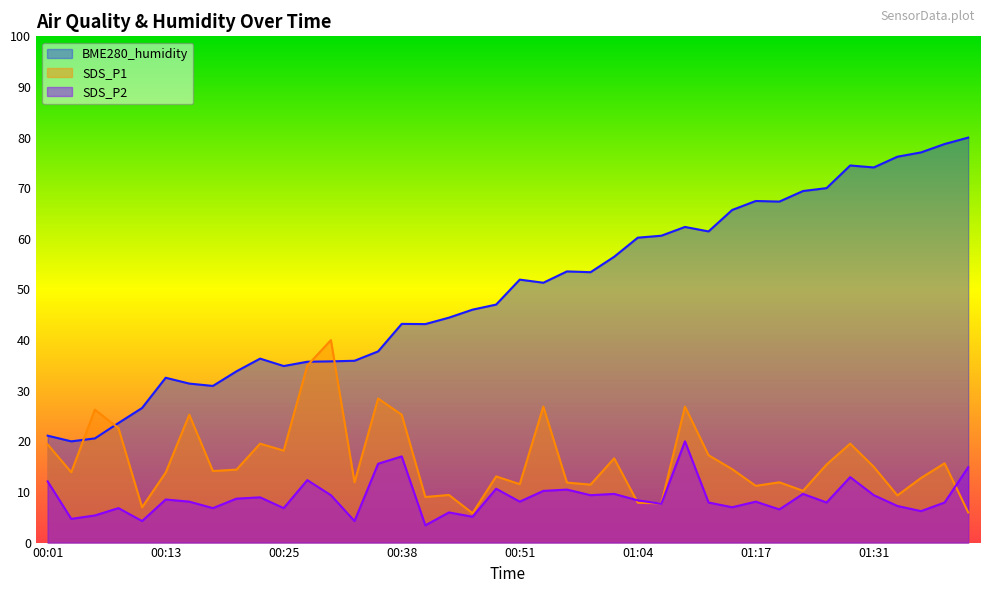

What is the label of the 24th point from the right?

00:40